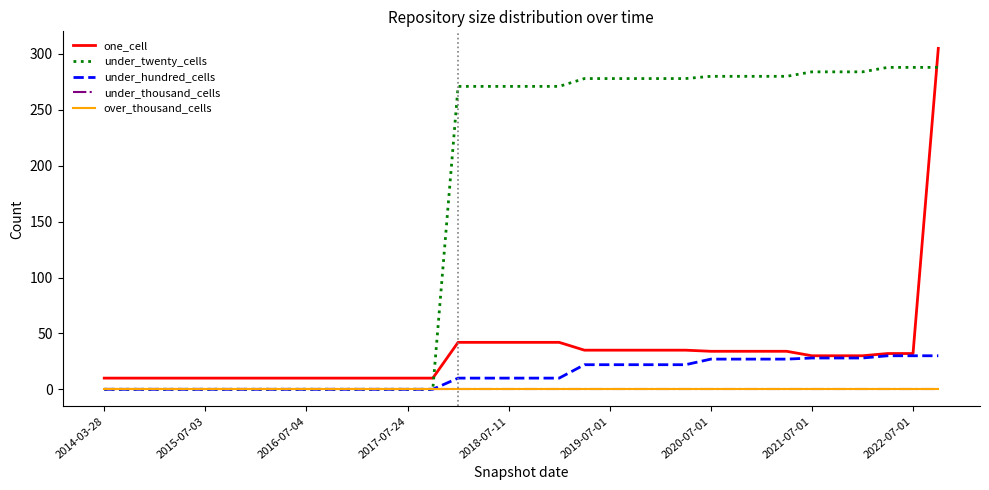

At how many categories does at least one series exceed 154?

20